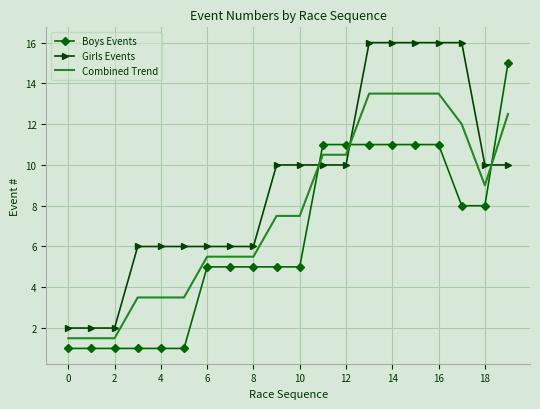

Which series has the largest total across all categories?

Girls Events